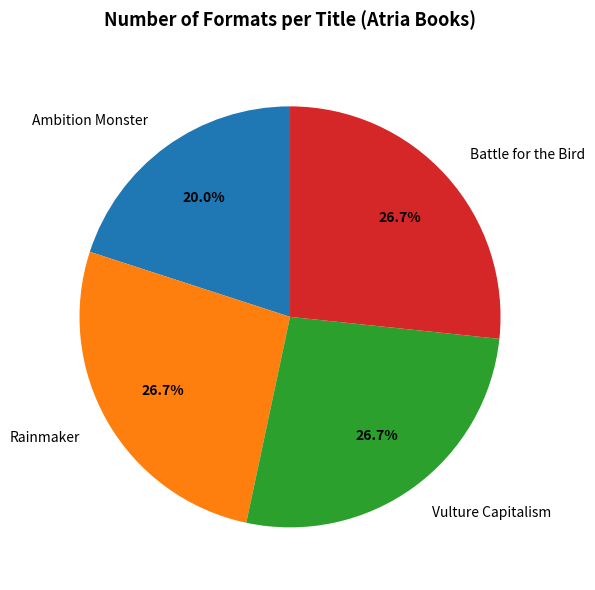

Is the sum of Rainmaker and Vulture Capitalism greater than half?

Yes